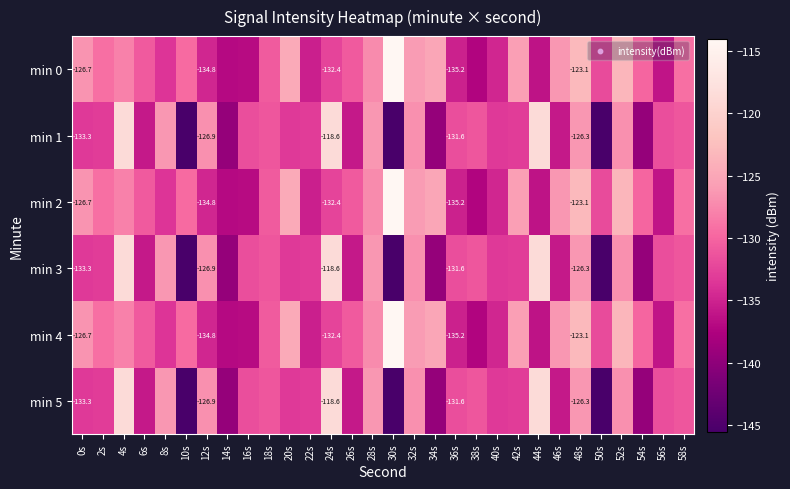

At which category is the sum across all series the highest?

4s